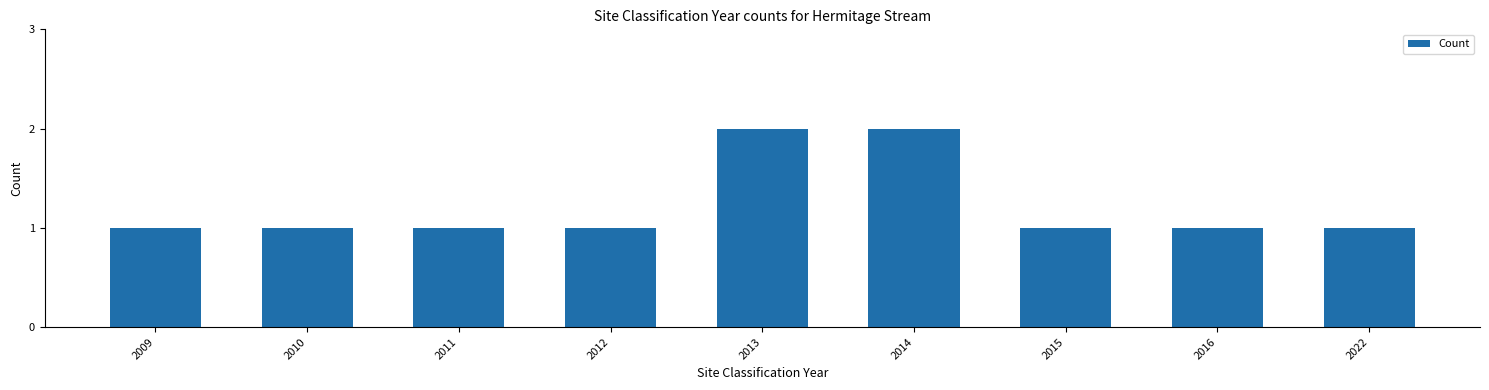

What is the difference between the maximum and minimum values?

1